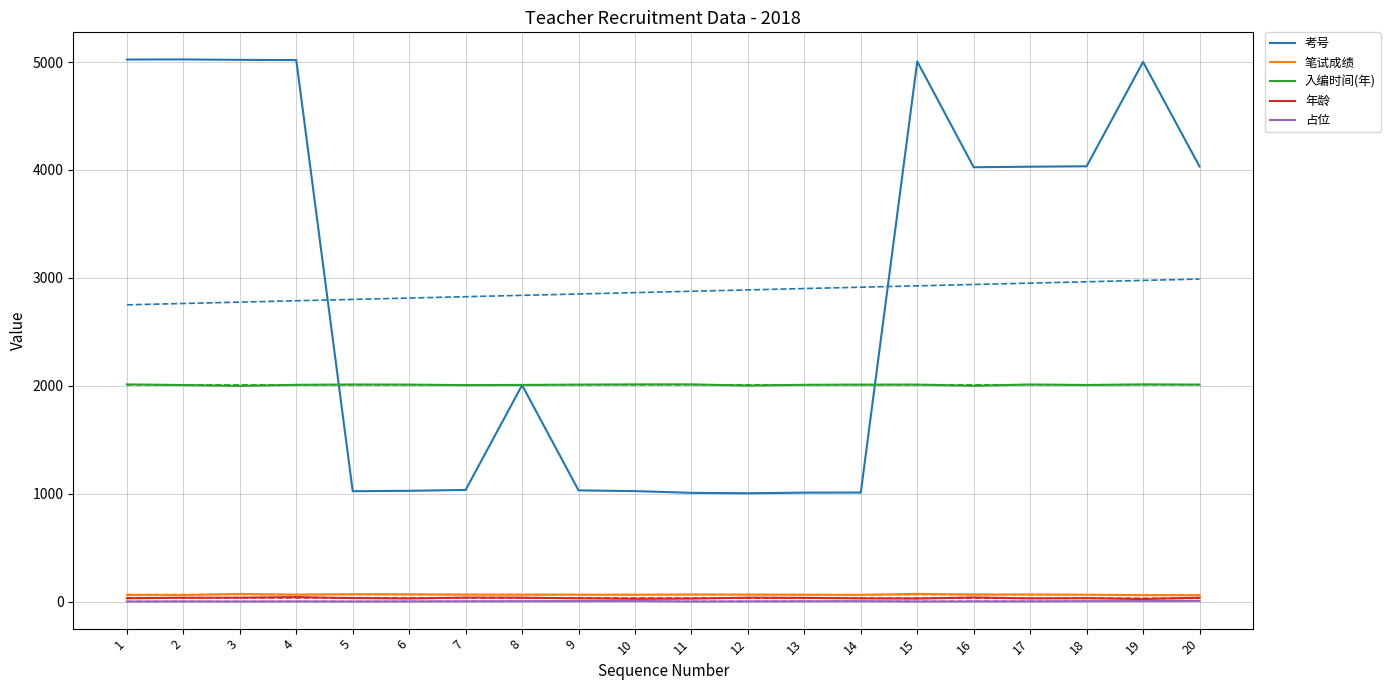

List the series in order of their peak value, highest first.

考号, 入编时间(年), 笔试成绩, 年龄, 占位